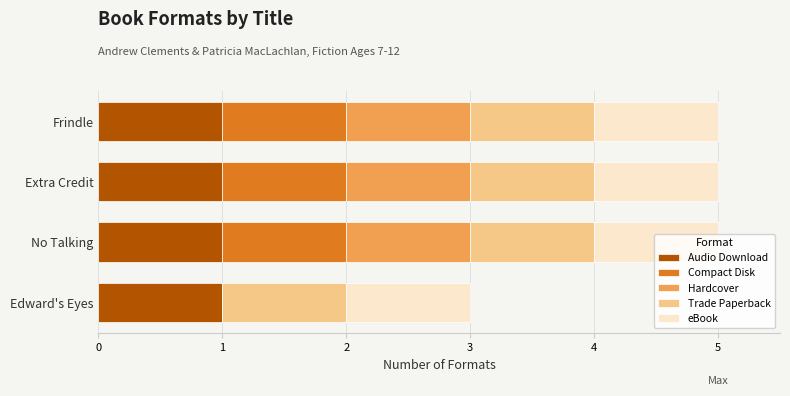

True or false: Audio Download has a value of 0 at Frindle.

False